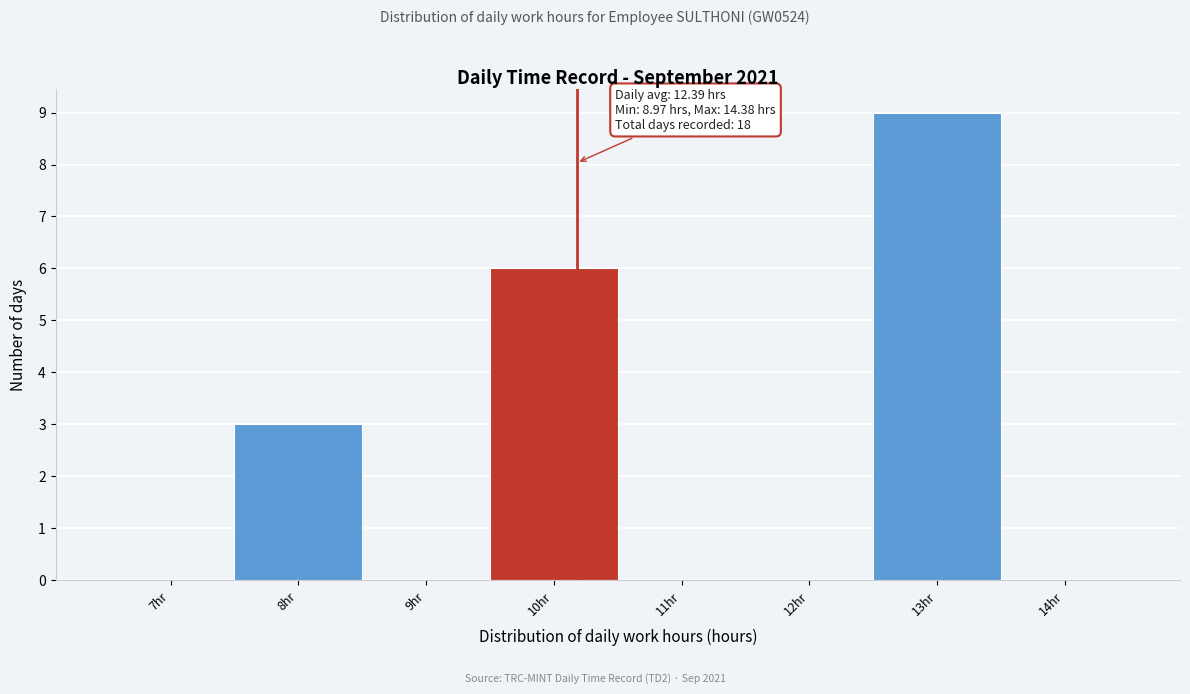

Reading right to left, transcribe all the data shown in this chart.

14hr=0	13hr=9	12hr=0	11hr=0	10hr=6	9hr=0	8hr=3	7hr=0